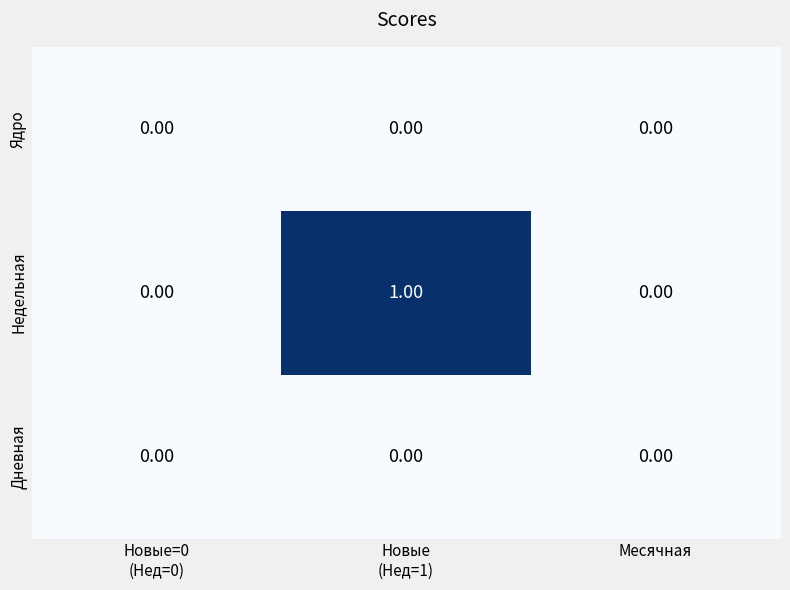

Which series has the widest spread of values?

Недельная